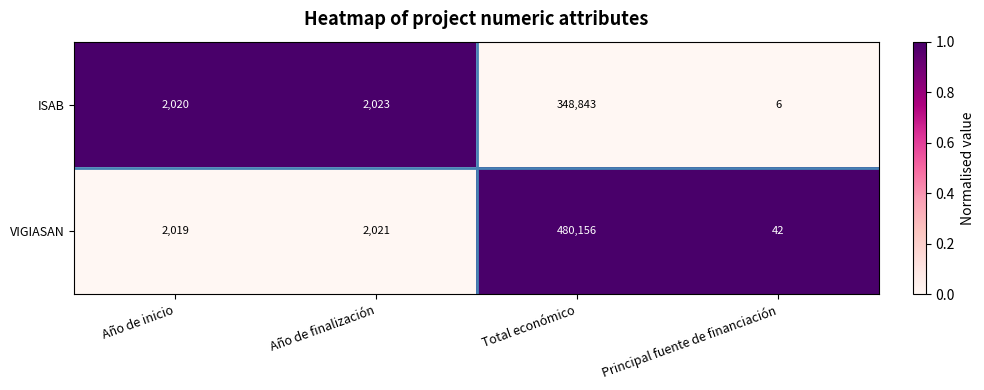

Is it true that ISAB equals 348843 at Total económico?

True